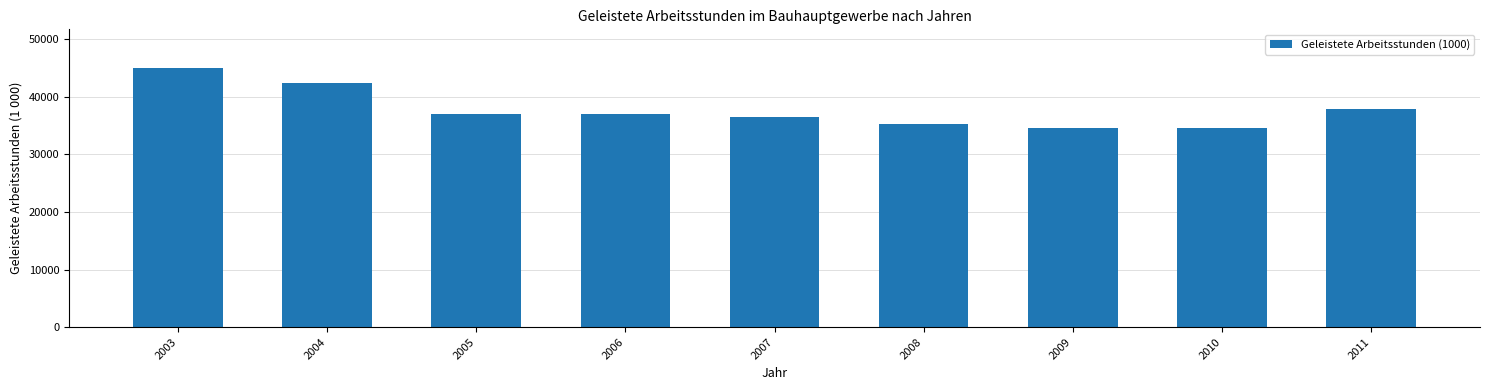

Between 2009 and 2005, which is larger?

2005